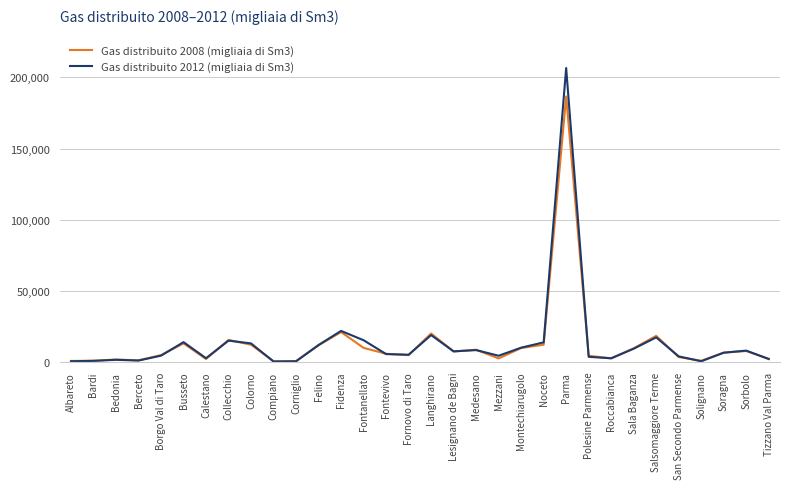

Which series has the largest range (max minus min)?

Gas distribuito 2012 (migliaia di Sm3)